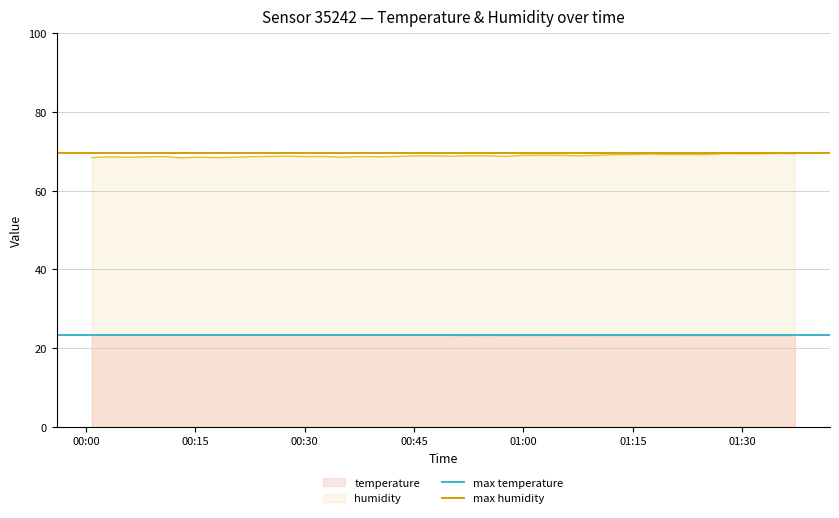

True or false: temperature and humidity intersect in this chart.

False